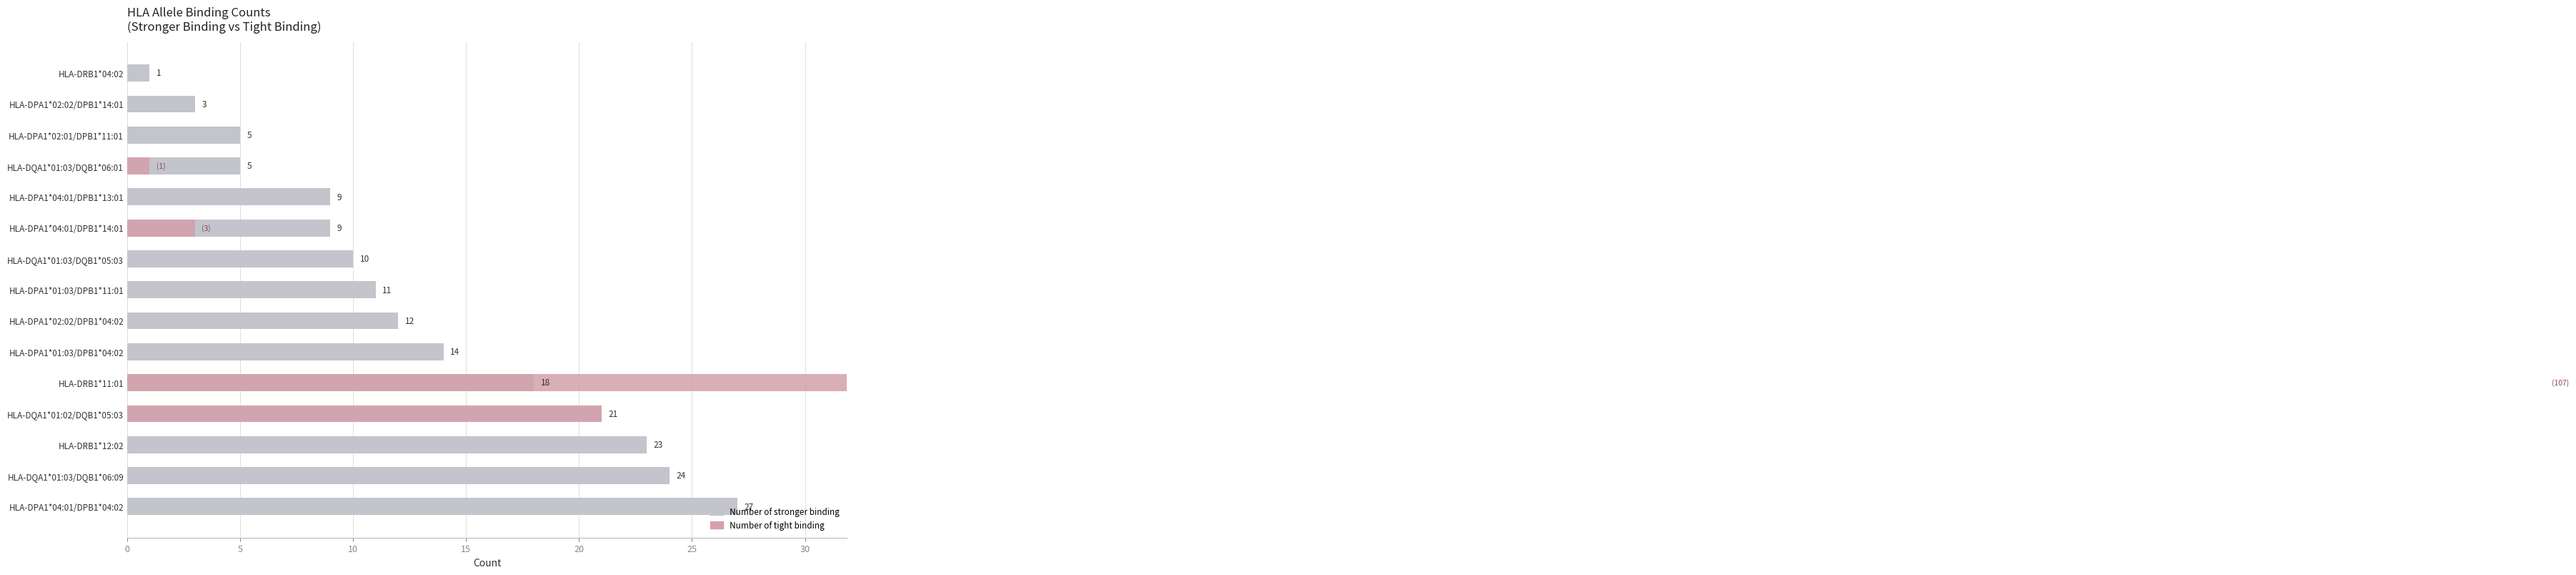

Which series has the widest spread of values?

Number of tight binding